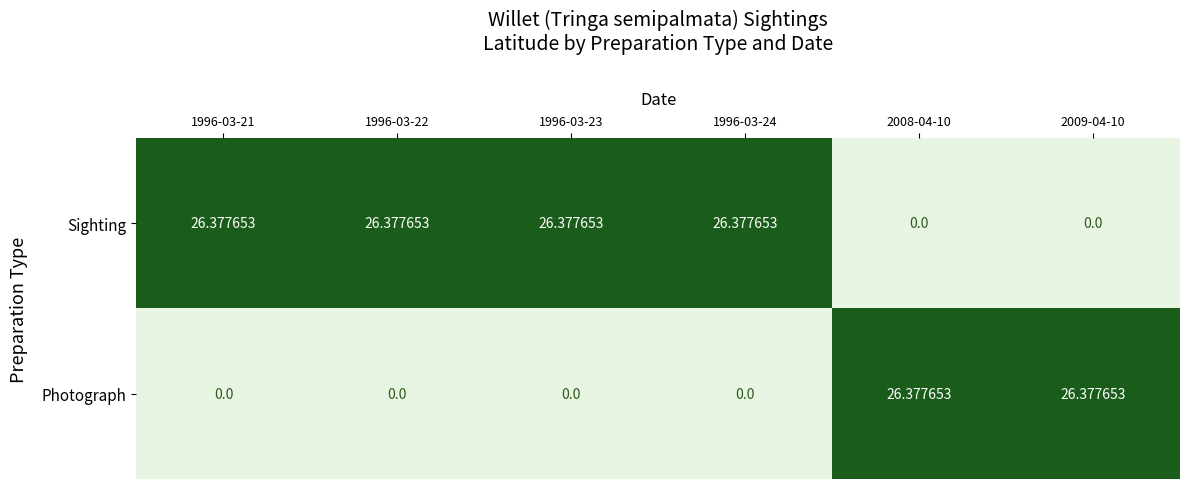

How many categories are shown in the chart?

6